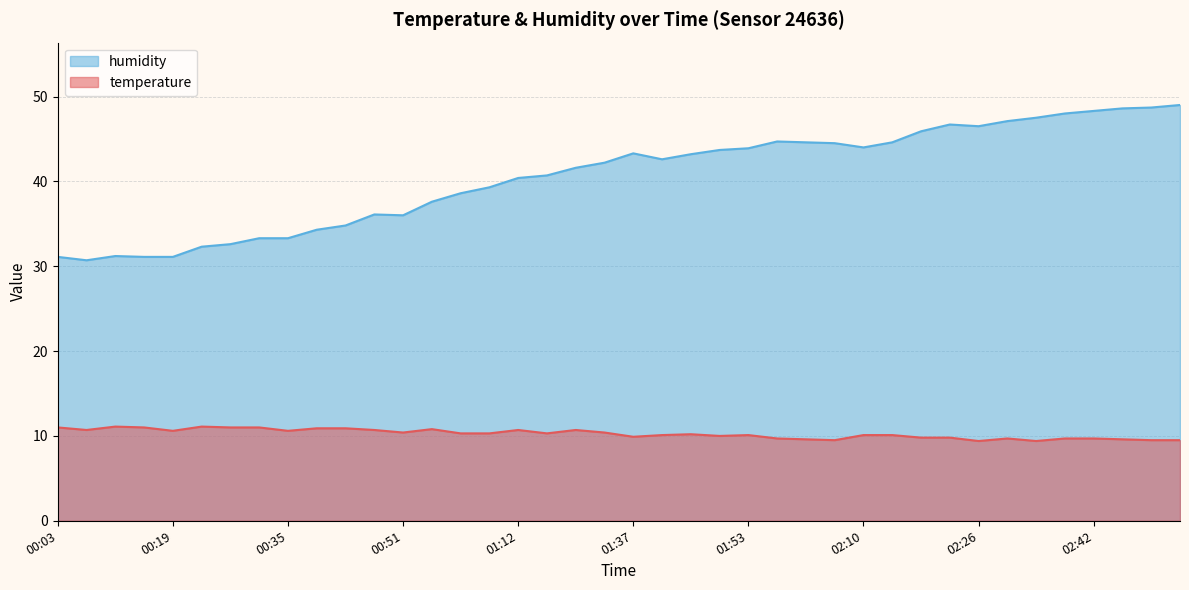

Does the chart display data point markers on the line(s)?

No